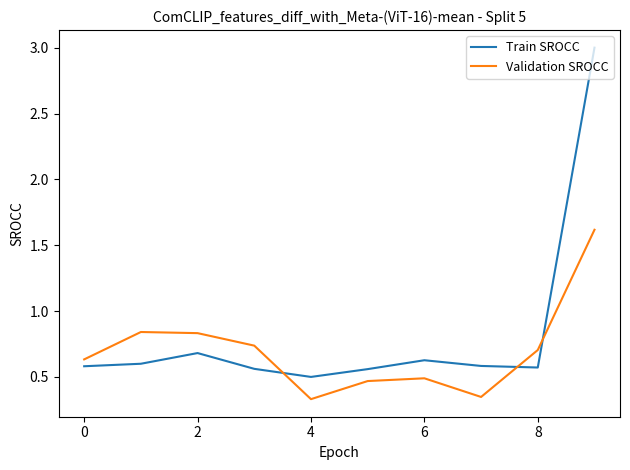

Which series has the largest total across all categories?

Train SROCC